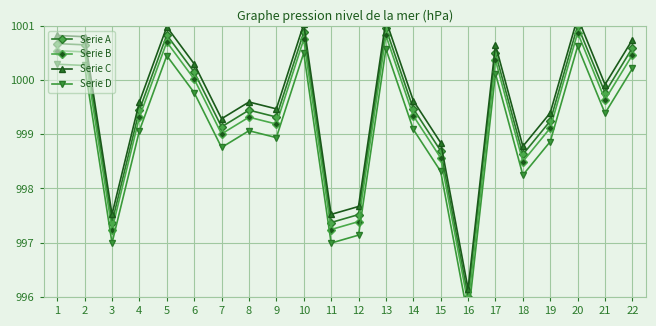

At which category does the chart reach its peak across all series?

20